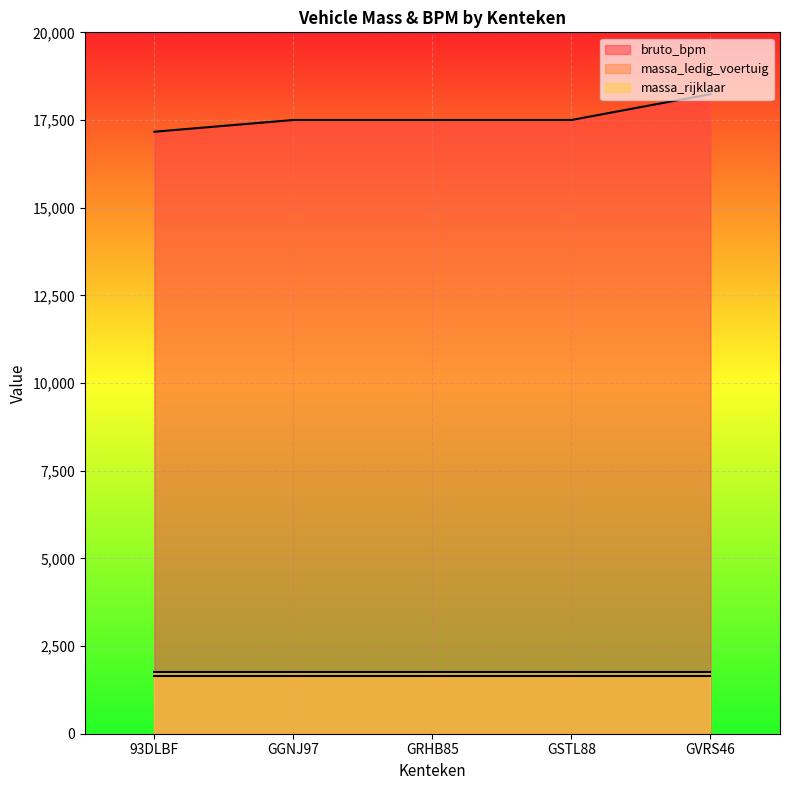

Between GSTL88 and GVRS46, which series saw the biggest shift?

bruto_bpm